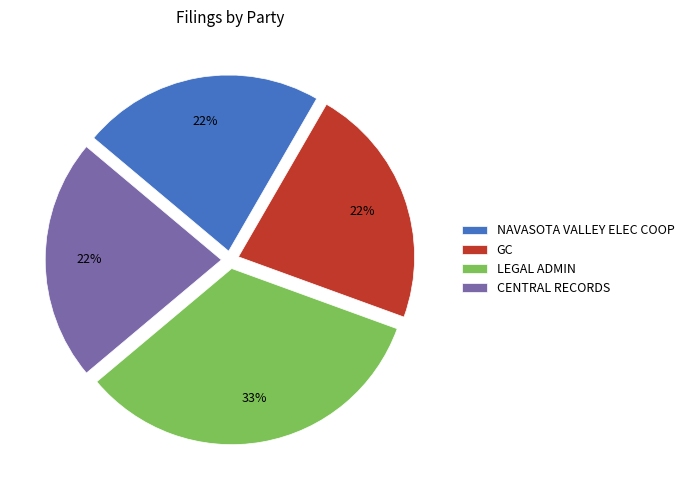

Which category has the biggest portion of the pie?

LEGAL ADMIN